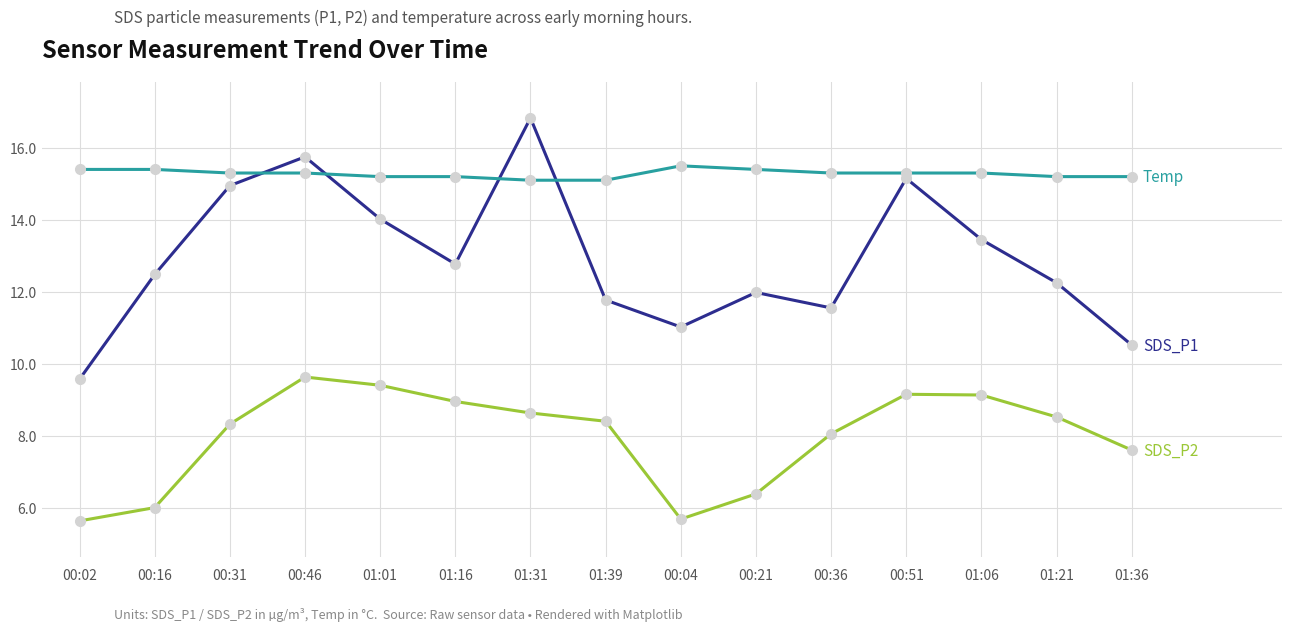

What is the minimum value shown in the chart?

5.6